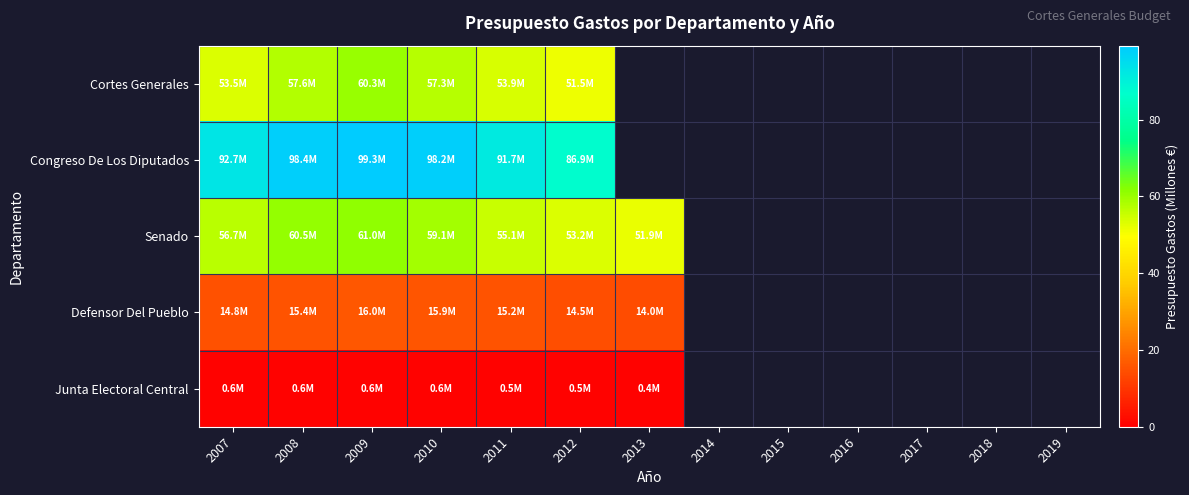

How many distinct data groups are displayed?

5